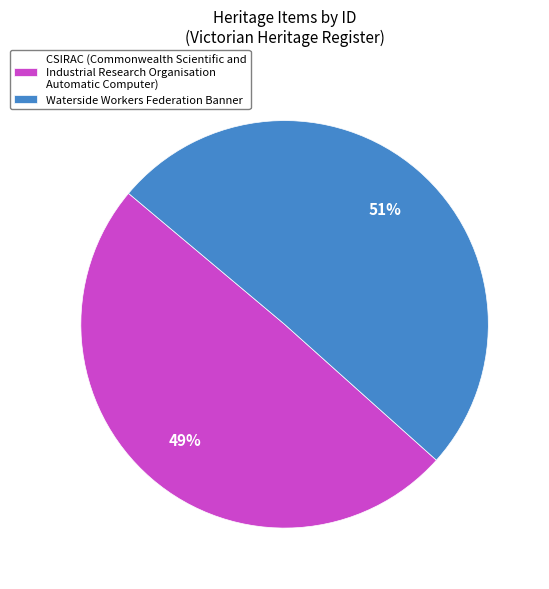

To the nearest percent, what portion does Waterside Workers Federation Banner represent?

51%